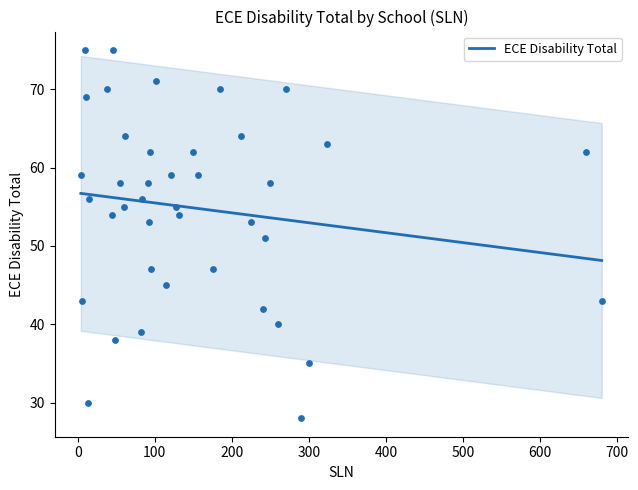

What is the maximum value for ECE Disability Total?

56.7